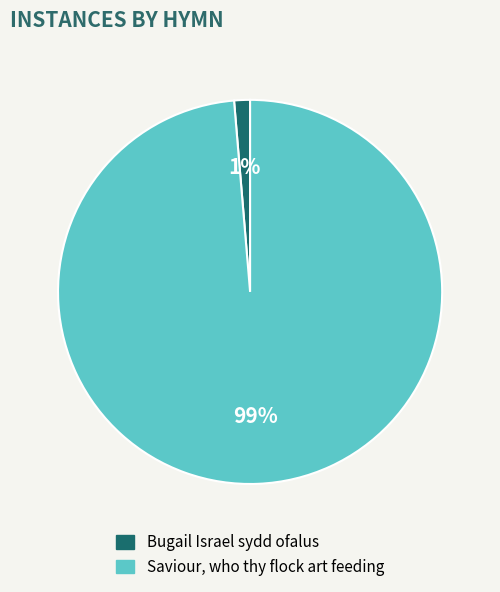

How many segments does this pie chart have?

2